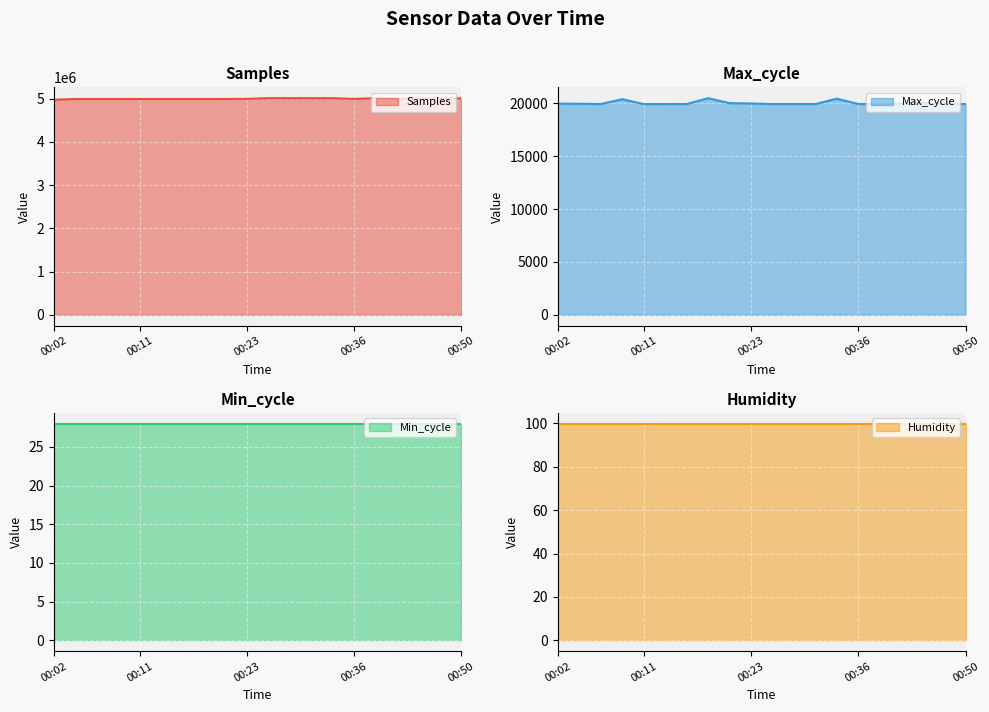

The Max_cycle series shows 19914 at 00:11. True or false?

True